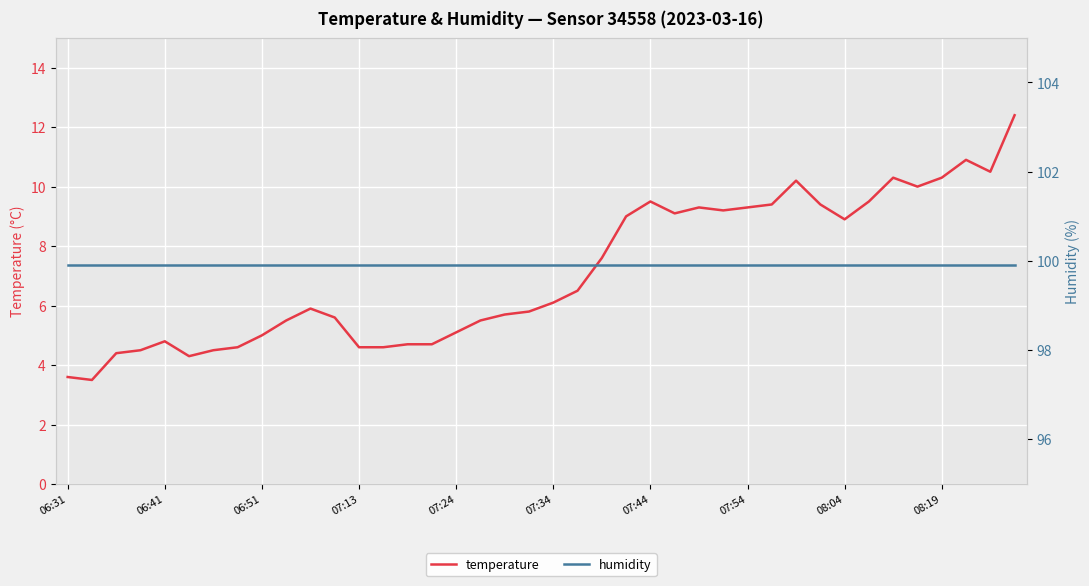

What is the difference between the highest and lowest values at 23?

90.9